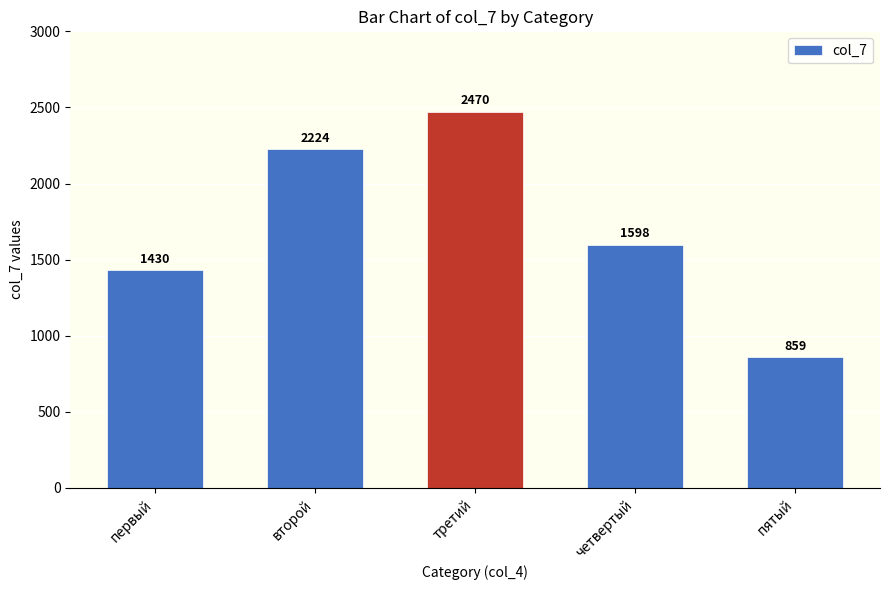

At which label does the data first exceed 1598?

второй